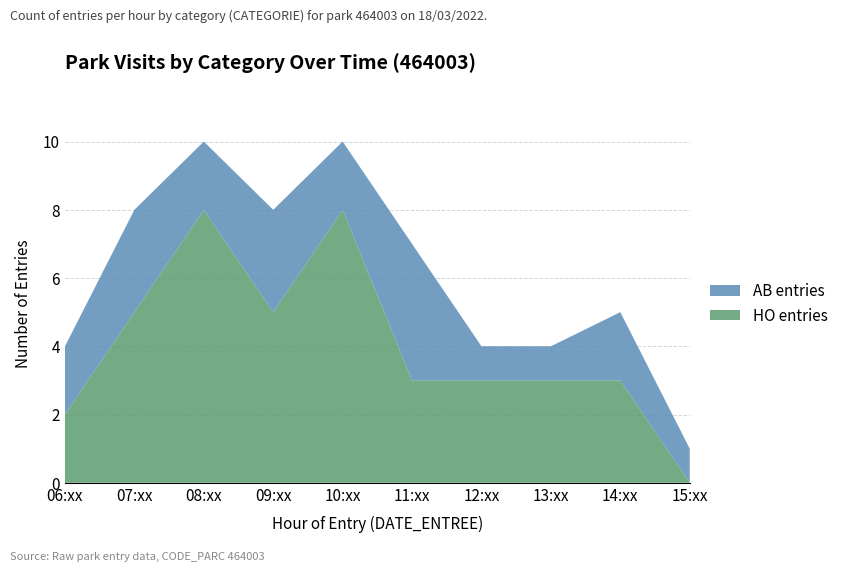

True or false: HO entries has a value of 5 at 07:xx.

True